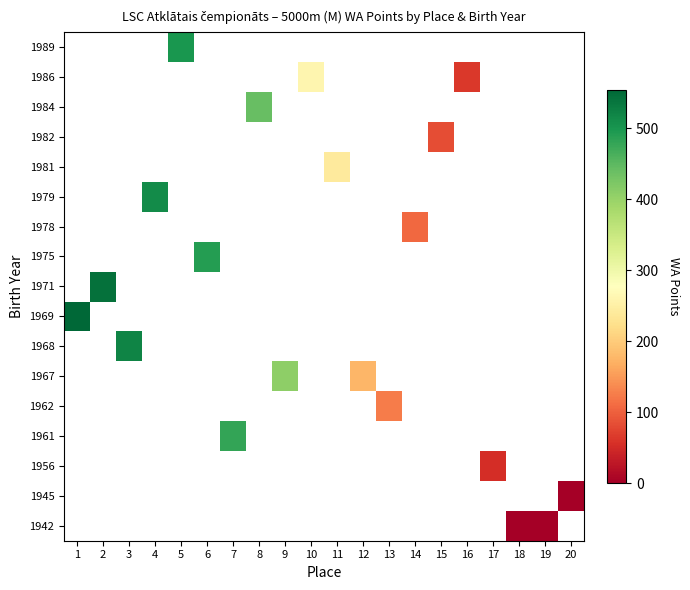

Which label corresponds to the largest value in the chart?

1